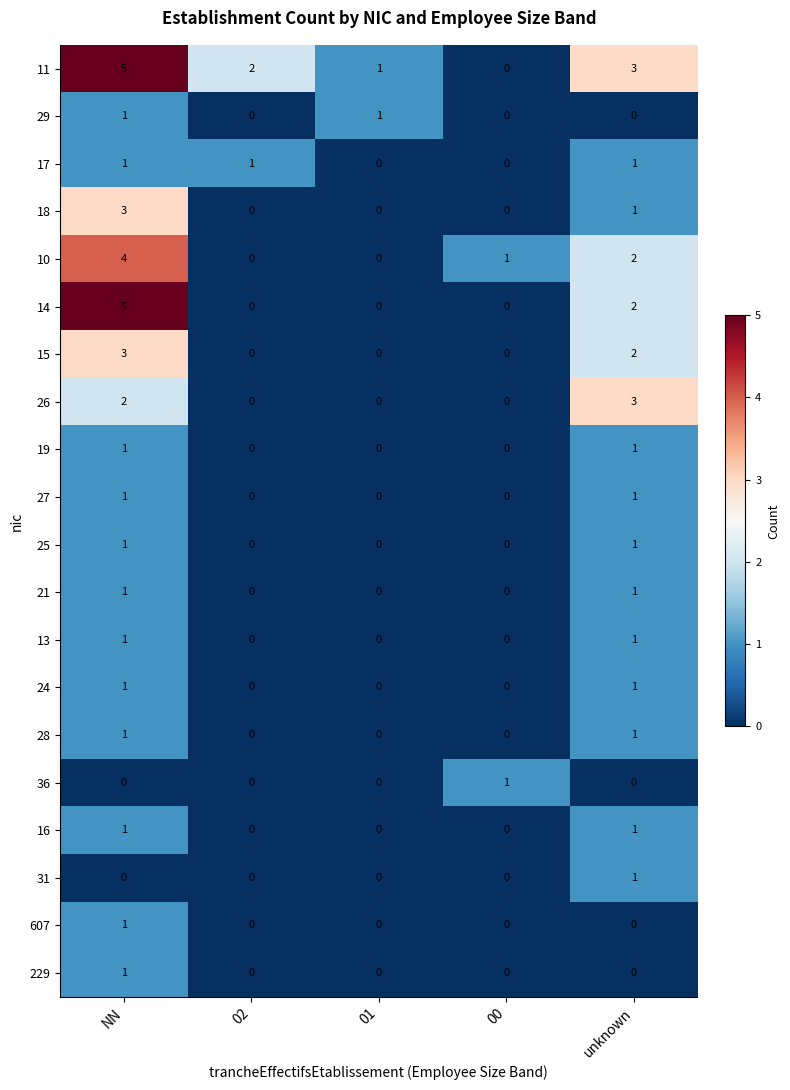

Which series has the largest total across all categories?

11